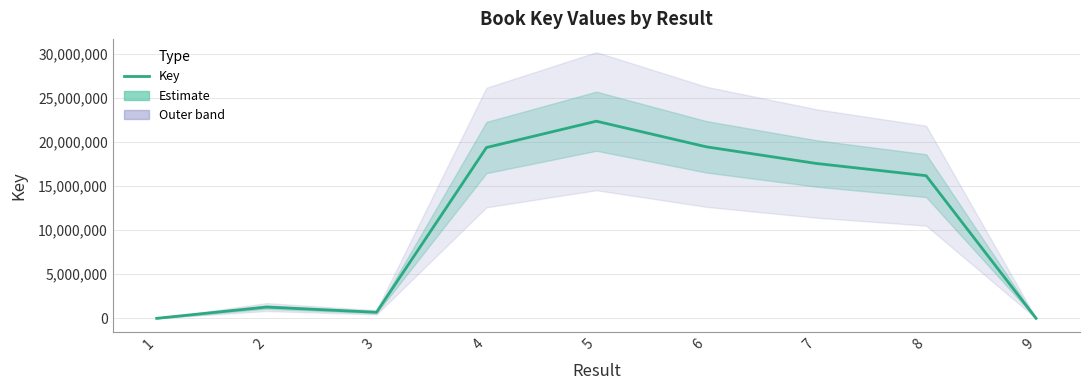

Where is the data nearest to the value 11187035?

8